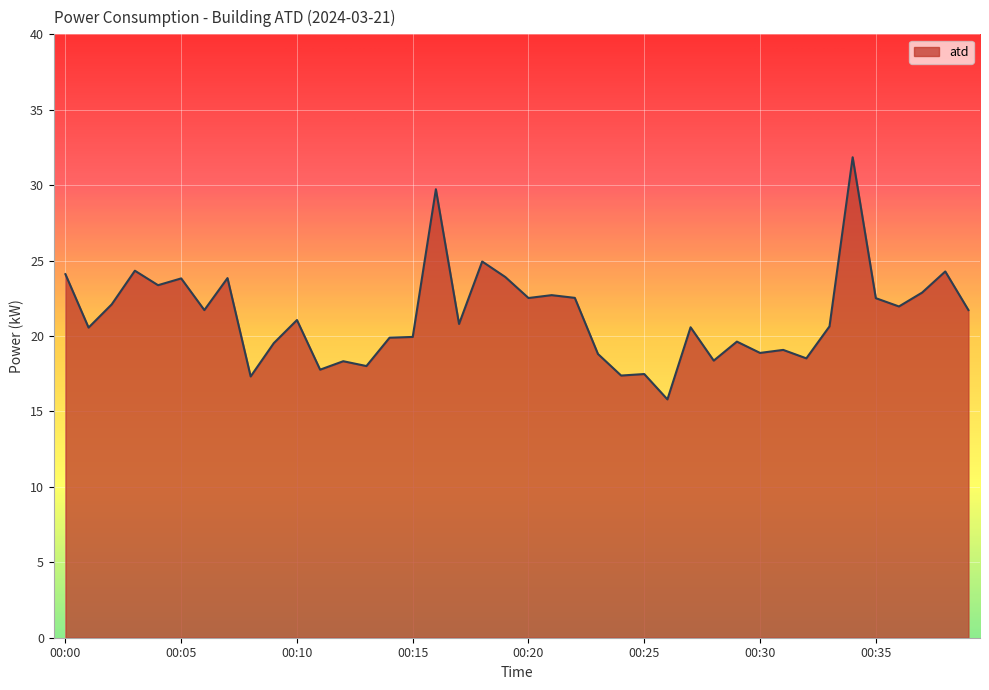

What is the minimum value shown in the chart?

15.8